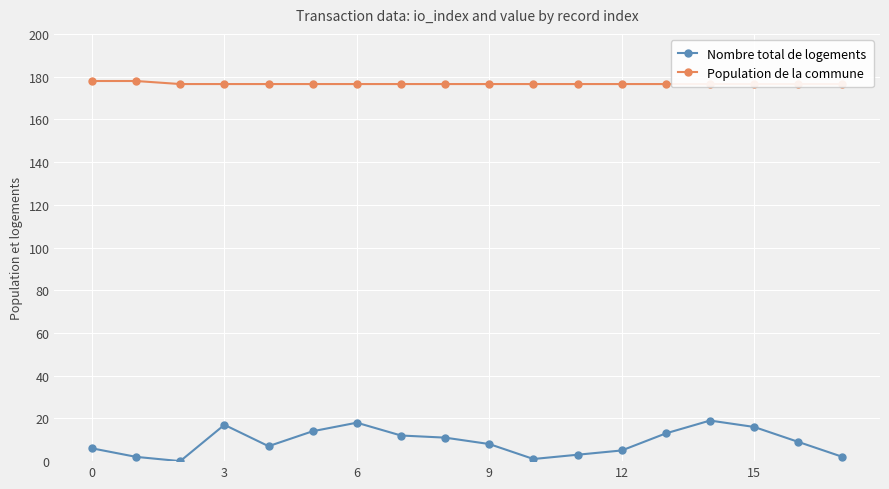

Which series has the largest total across all categories?

Population de la commune